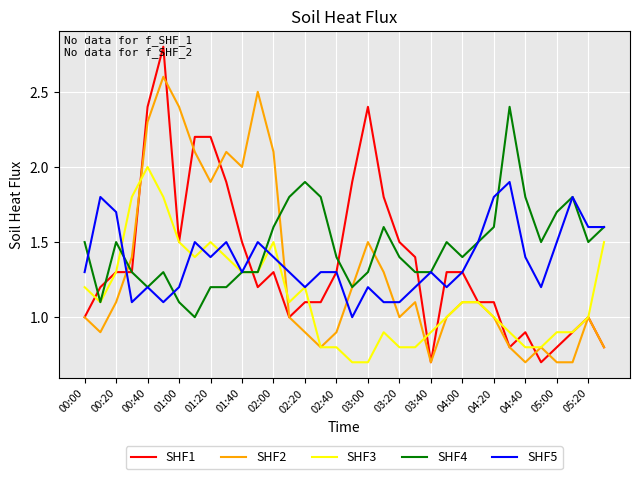

Reading left to right, extract all data points from this chart.

SHF1: 1.0	1.2	1.3	1.3	2.4	2.8	1.5	2.2	2.2	1.9	1.5	1.2	1.3	1.0	1.1	1.1	1.3	1.9	2.4	1.8	1.5	1.4	0.7	1.3	1.3	1.1	1.1	0.8	0.9	0.7	0.8	0.9	1.0	0.8
SHF2: 1.0	0.9	1.1	1.4	2.3	2.6	2.4	2.1	1.9	2.1	2.0	2.5	2.1	1.0	0.9	0.8	0.9	1.2	1.5	1.3	1.0	1.1	0.7	1.0	1.1	1.1	1.0	0.8	0.7	0.8	0.7	0.7	1.0	0.8
SHF3: 1.2	1.1	1.3	1.8	2.0	1.8	1.5	1.4	1.5	1.4	1.3	1.3	1.5	1.1	1.2	0.8	0.8	0.7	0.7	0.9	0.8	0.8	0.9	1.0	1.1	1.1	1.0	0.9	0.8	0.8	0.9	0.9	1.0	1.5
SHF4: 1.5	1.1	1.5	1.3	1.2	1.3	1.1	1.0	1.2	1.2	1.3	1.3	1.6	1.8	1.9	1.8	1.4	1.2	1.3	1.6	1.4	1.3	1.3	1.5	1.4	1.5	1.6	2.4	1.8	1.5	1.7	1.8	1.5	1.6
SHF5: 1.3	1.8	1.7	1.1	1.2	1.1	1.2	1.5	1.4	1.5	1.3	1.5	1.4	1.3	1.2	1.3	1.3	1.0	1.2	1.1	1.1	1.2	1.3	1.2	1.3	1.5	1.8	1.9	1.4	1.2	1.5	1.8	1.6	1.6